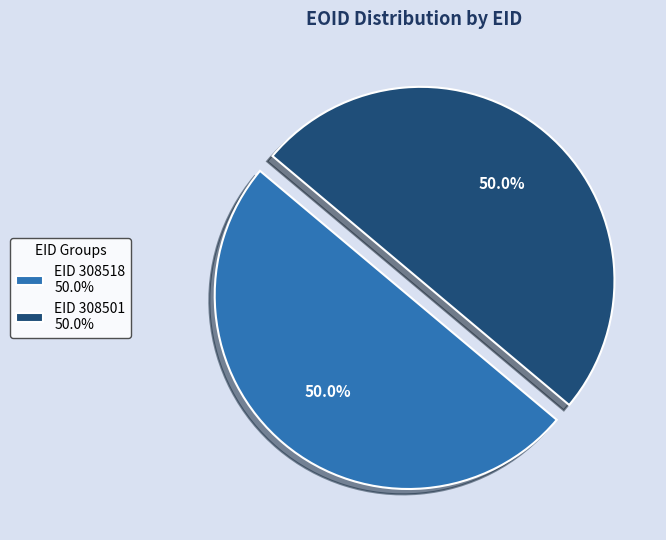

What is the ratio of the value at EID 308518 50.0% to the value at EID 308501 50.0%?

1.0